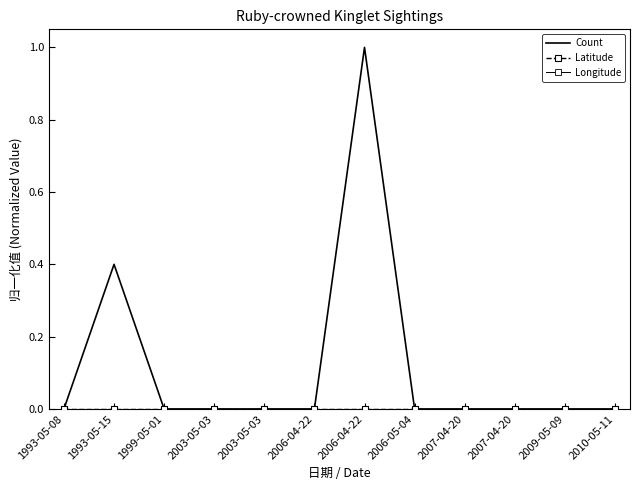

The Count series shows 0.6 at 2006-04-22. True or false?

False